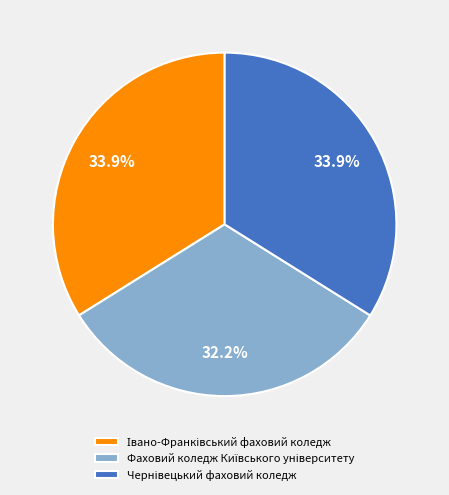

Is there any slice that represents more than half of the pie?

No